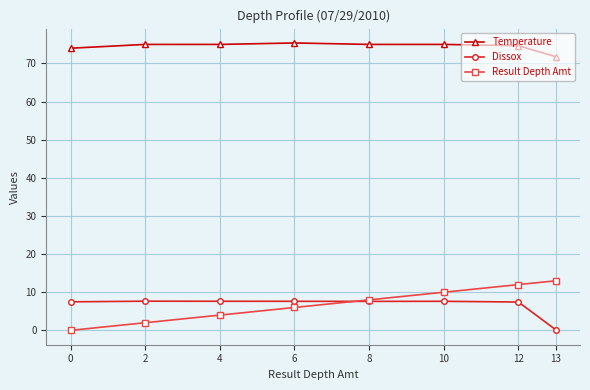

How many distinct data groups are displayed?

3